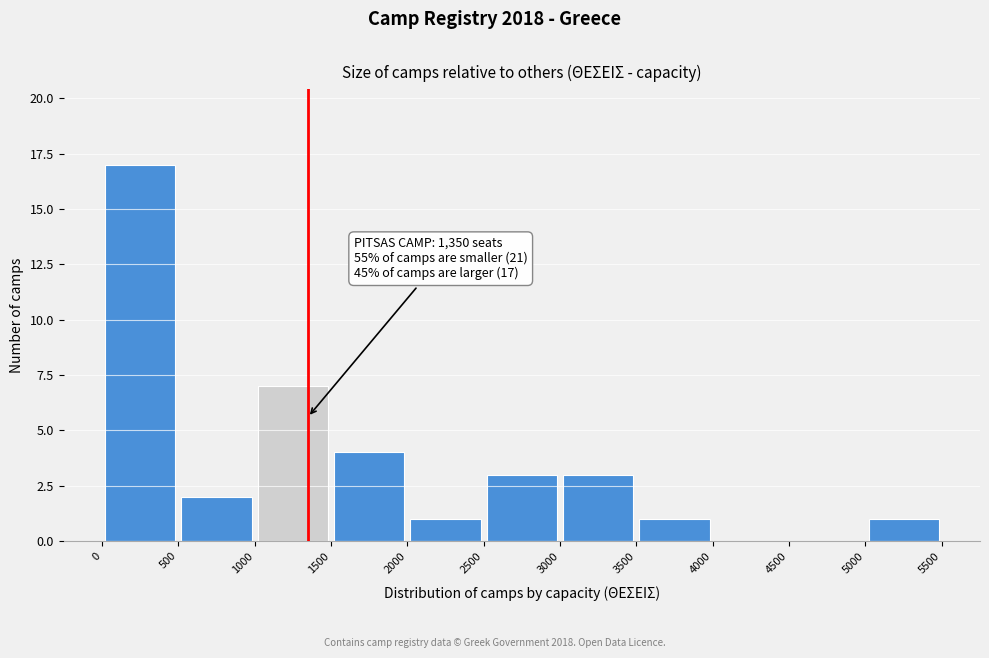

Over which range of the x-axis is the bar tallest?

0 to 500